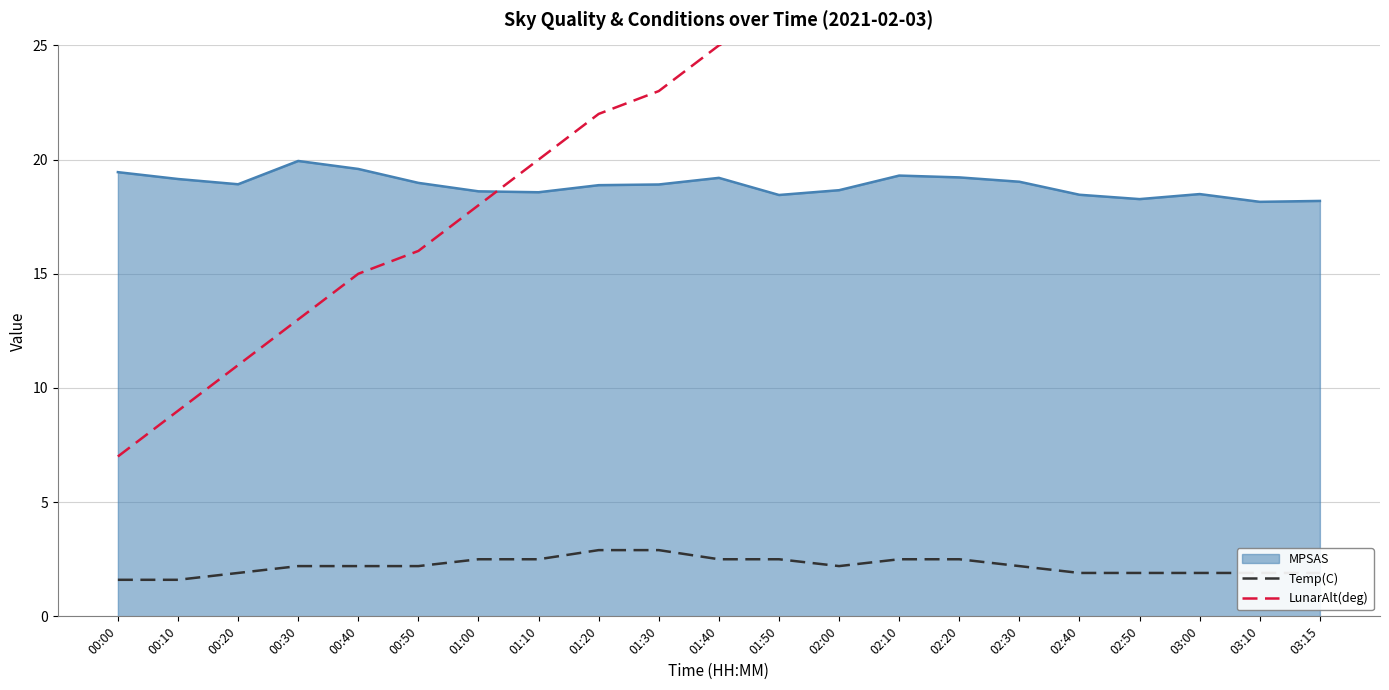

How many values in the LunarAlt(deg) series are below 25?

10